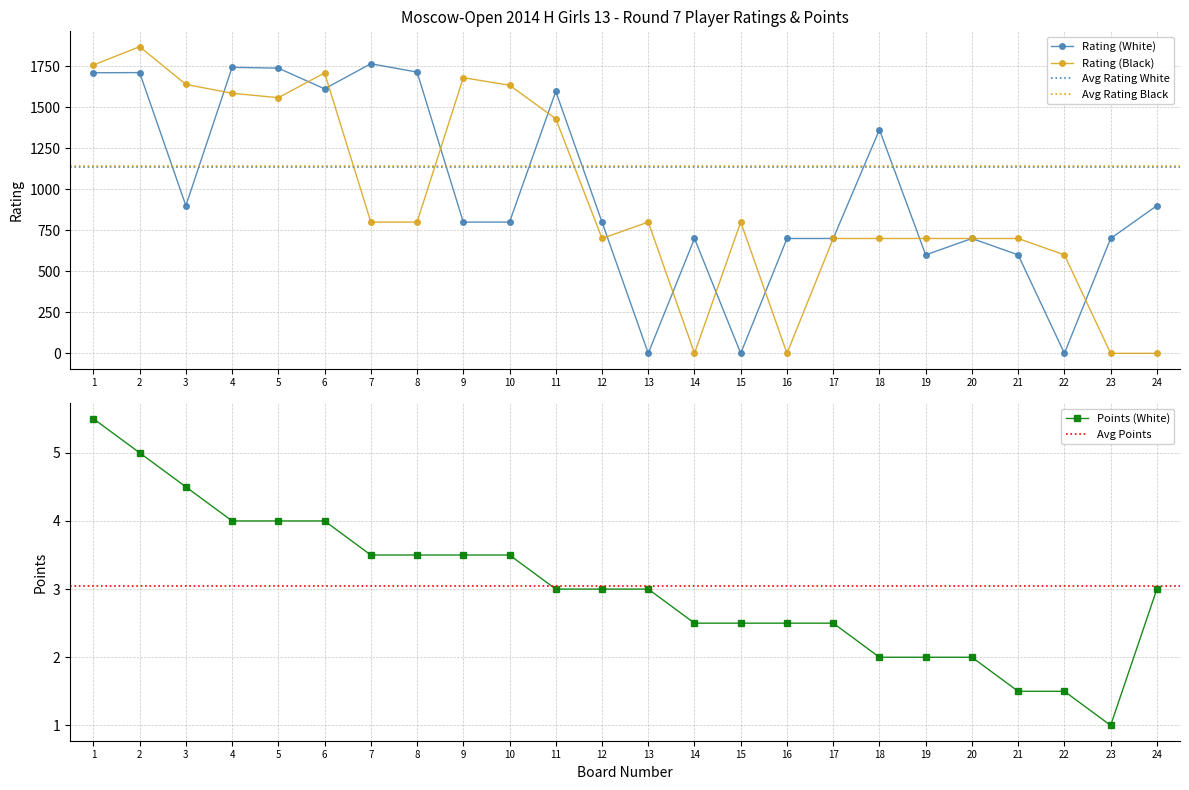

Rank the series at 11 from highest to lowest value.

Rating (White), Rating (Black), Points (White)